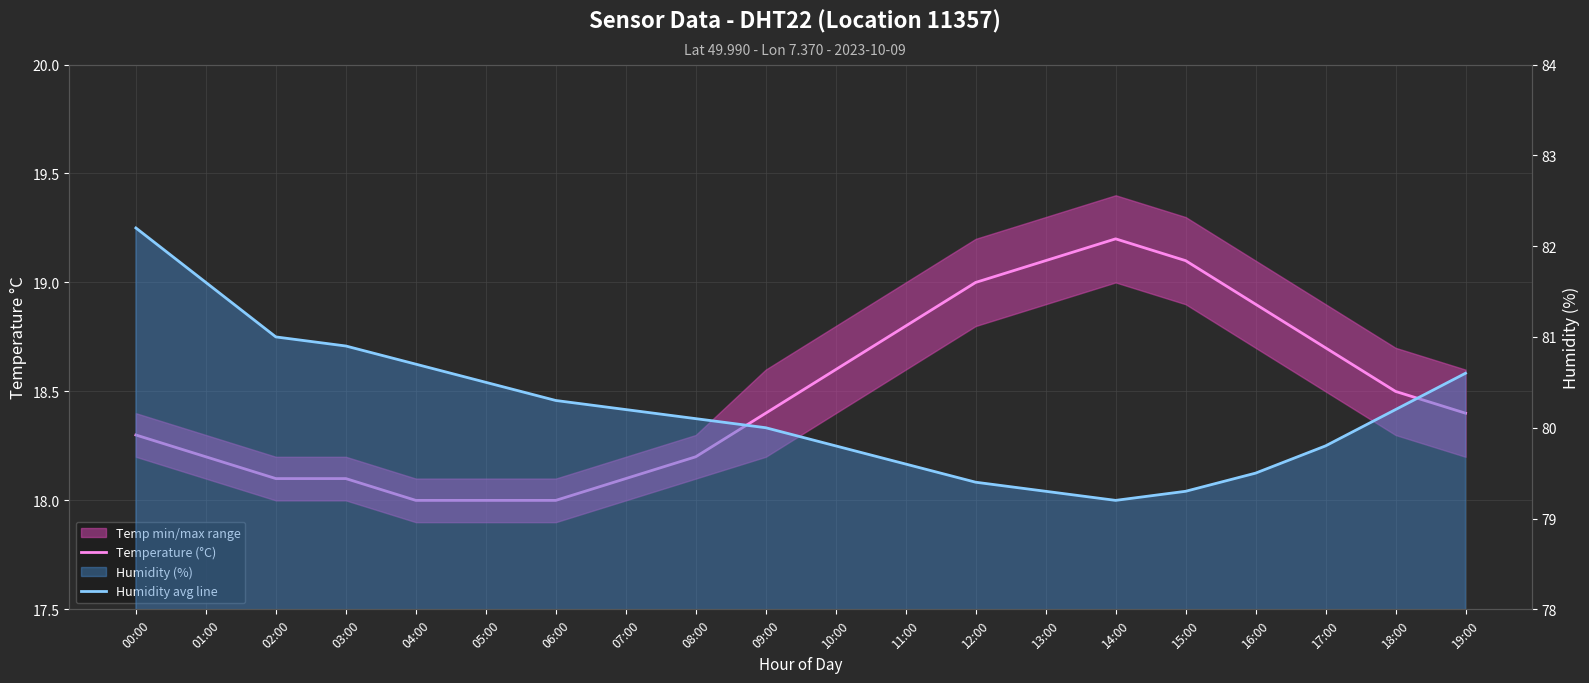

True or false: Temperature (°C) and Humidity avg line intersect in this chart.

False